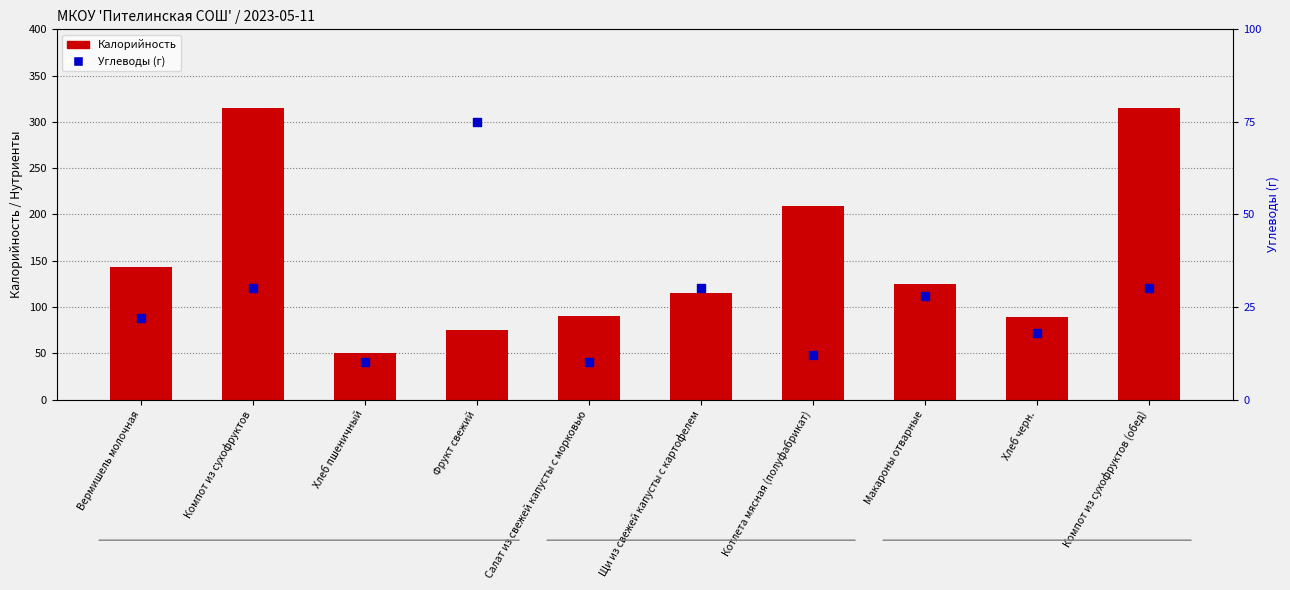

What are all the series names shown in the legend?

Калорийность, Углеводы (г)